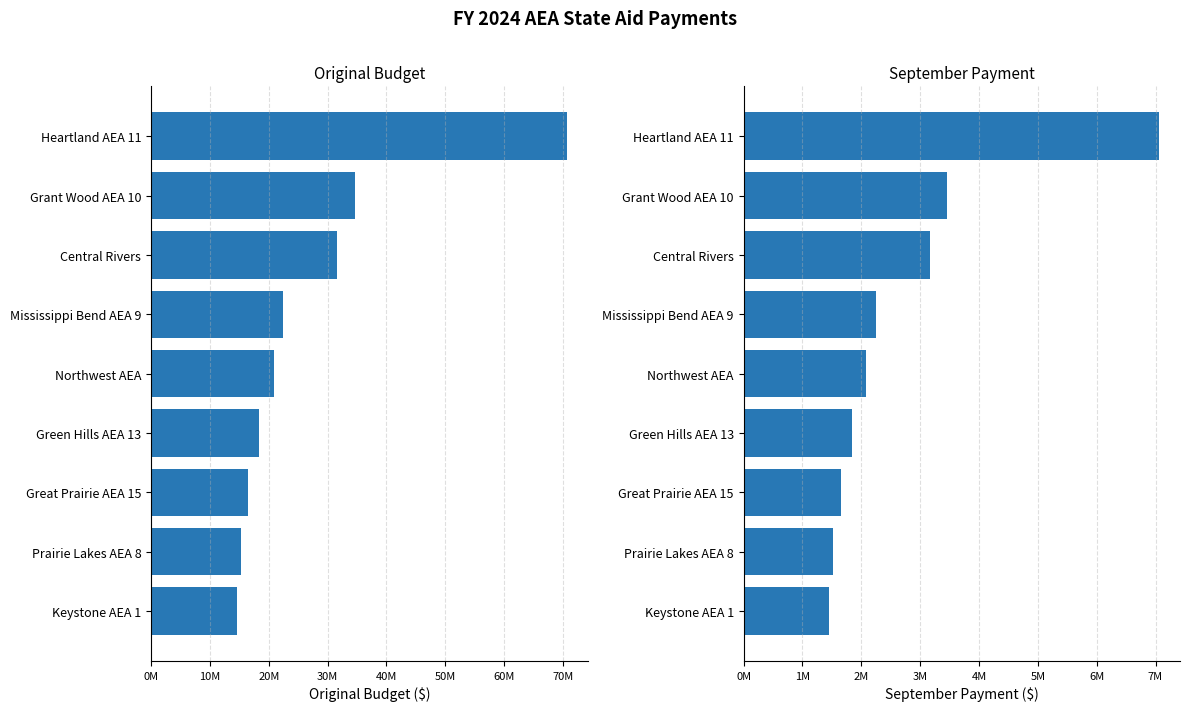

What is the difference between the highest and lowest values at Green Hills AEA 13?

16562724